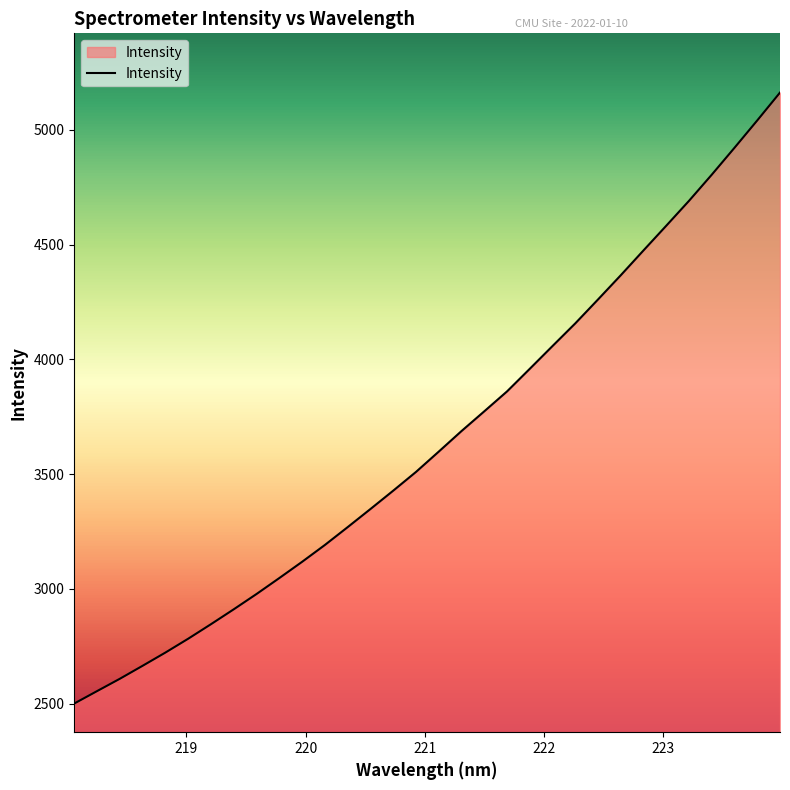

How many values are below 3598?

16